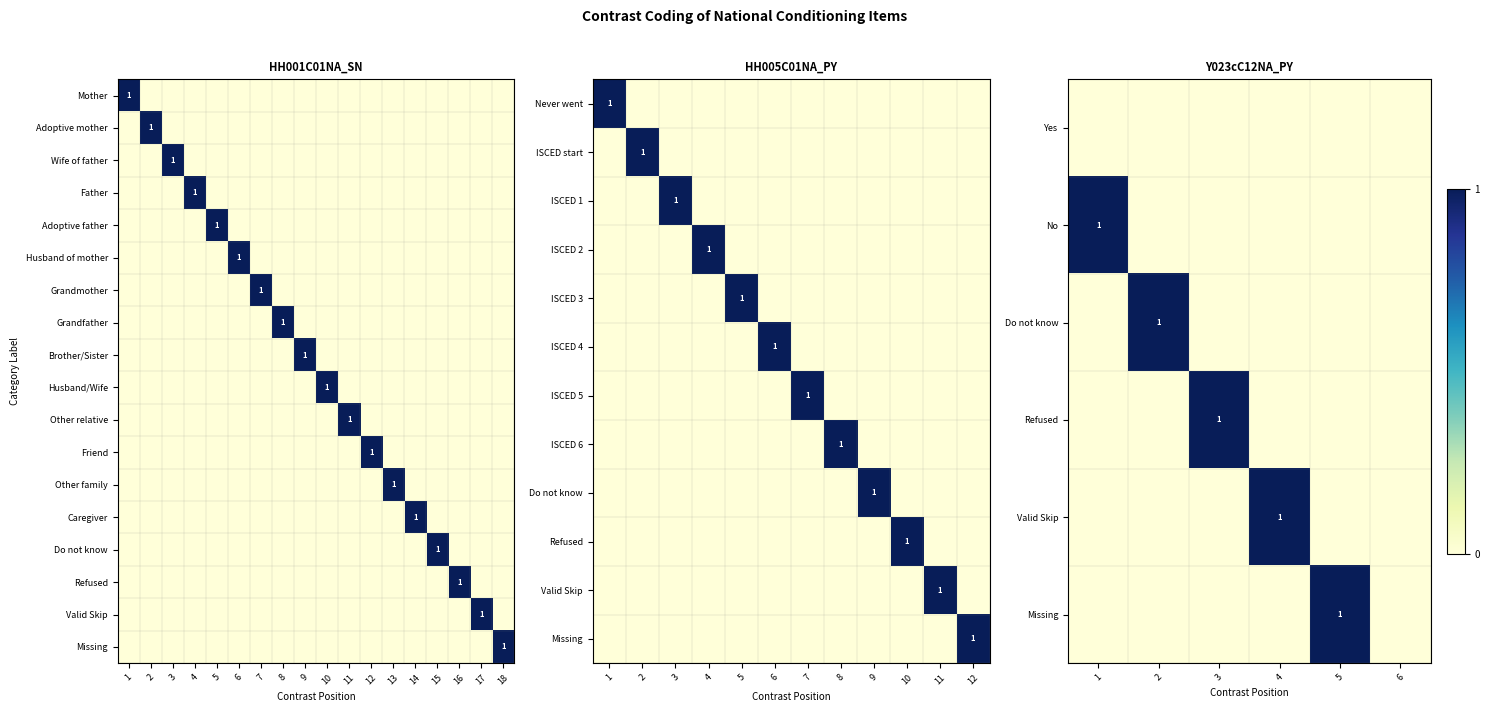

Is the value of HH005C01NA_PY at 10 greater than the value of HH001C01NA_SN at 11?

No